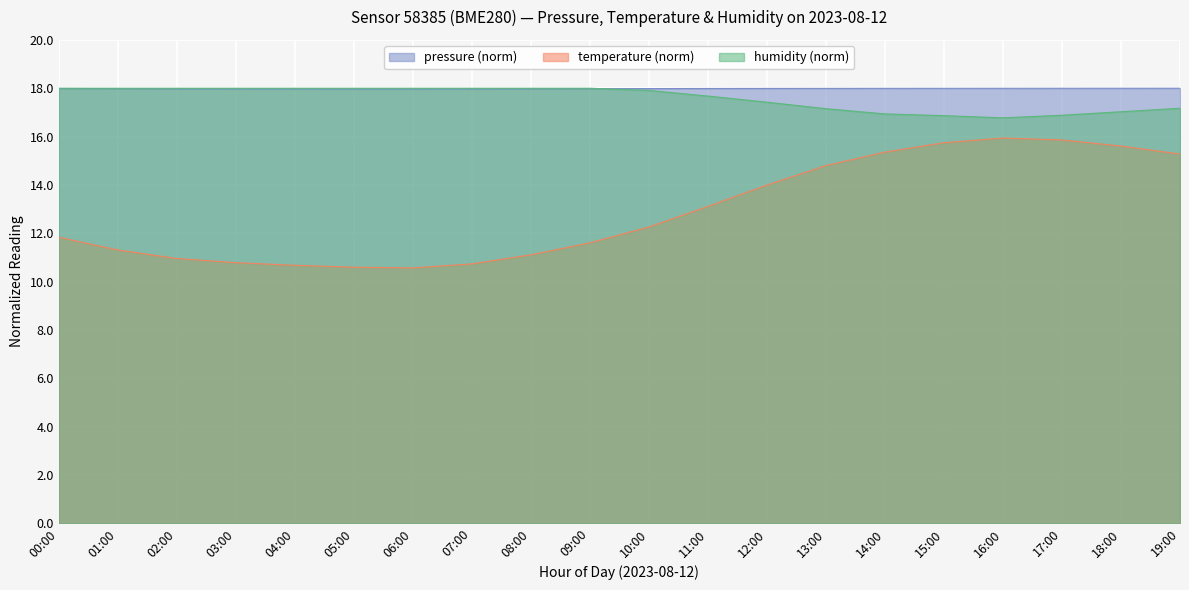

What is the sum of the humidity values at 16:00 and 03:00?

34.8